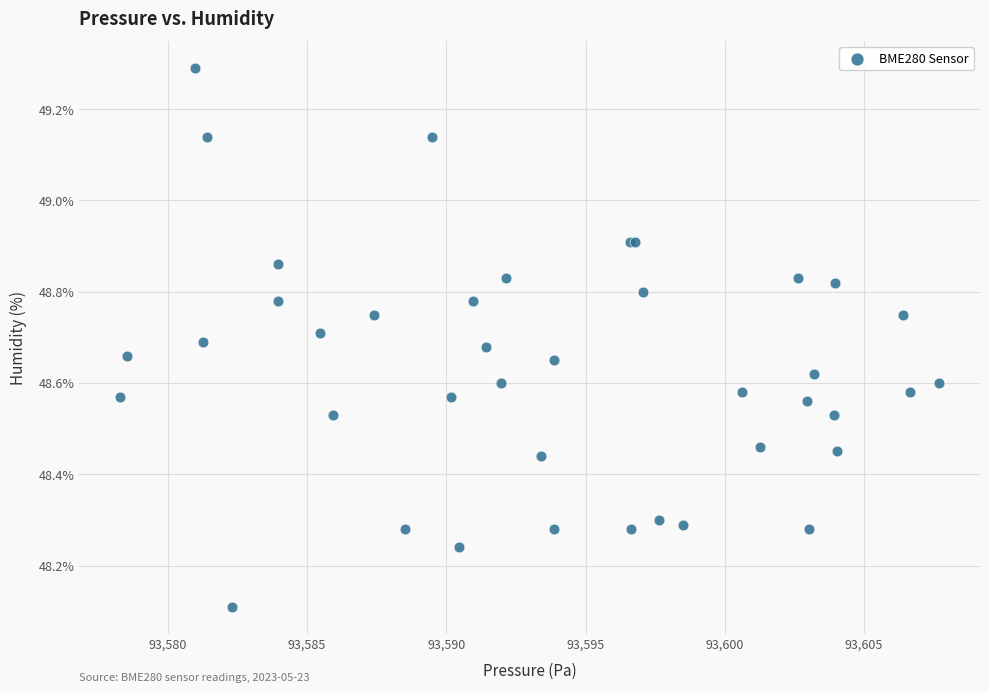

What Y value in the scatter plot is closest to 48?

48.1